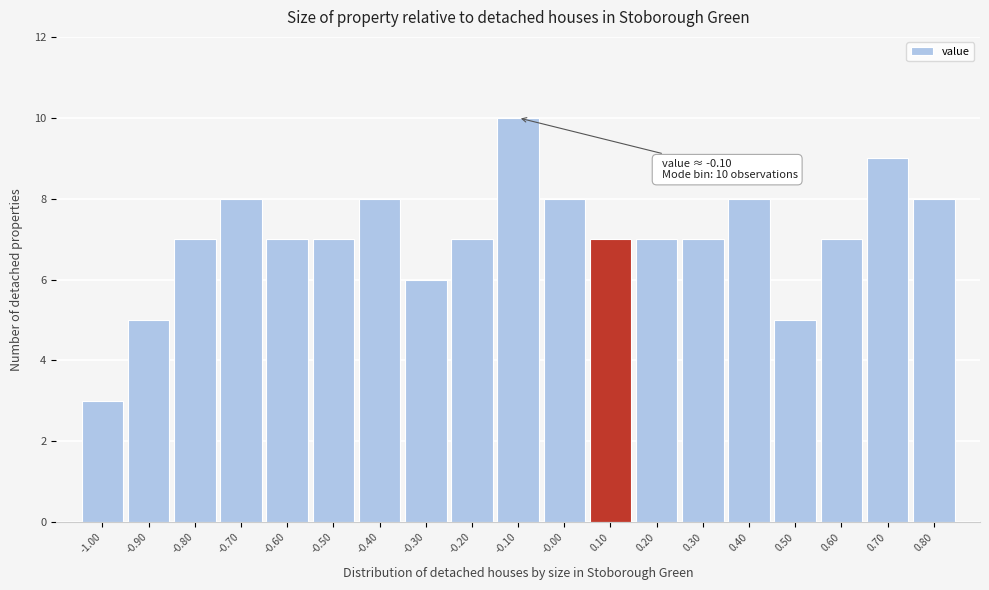

Which range on the x-axis has the tallest bar?

-0.15 to -0.05